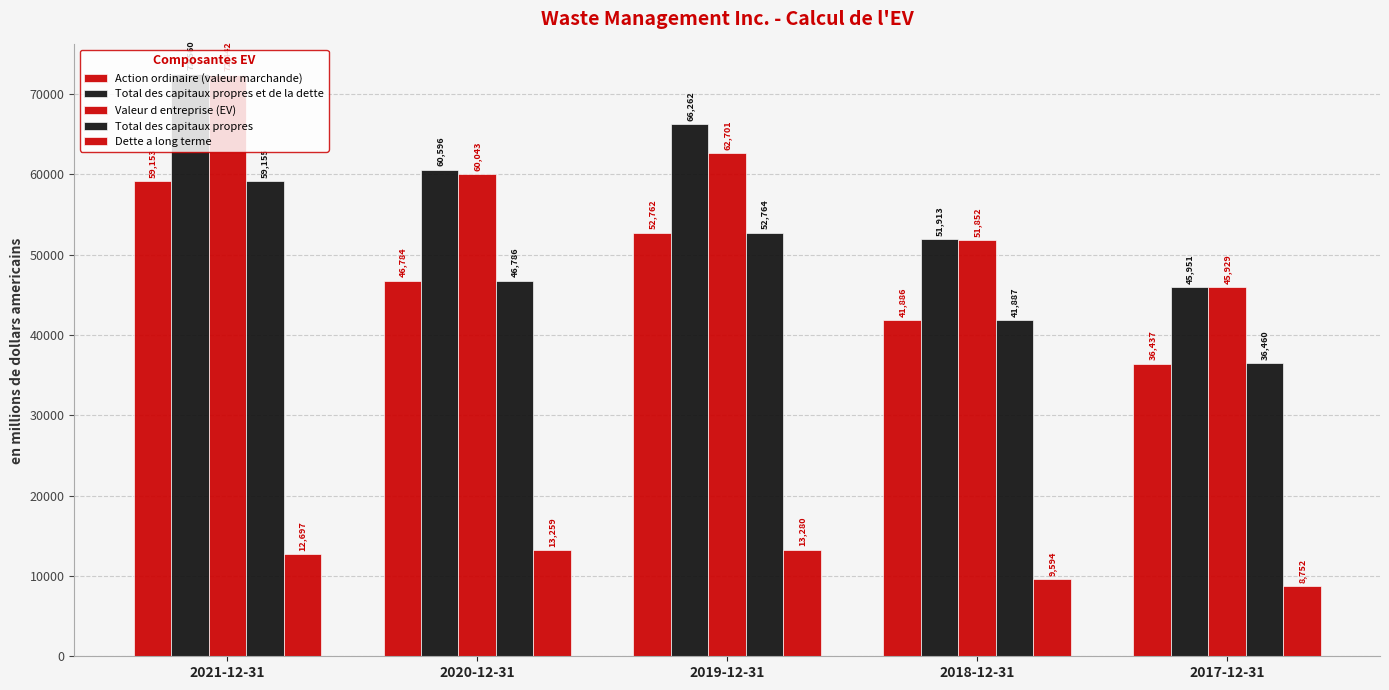

What is the difference between the maximum and second lowest values in the Dette a long terme series?

3686